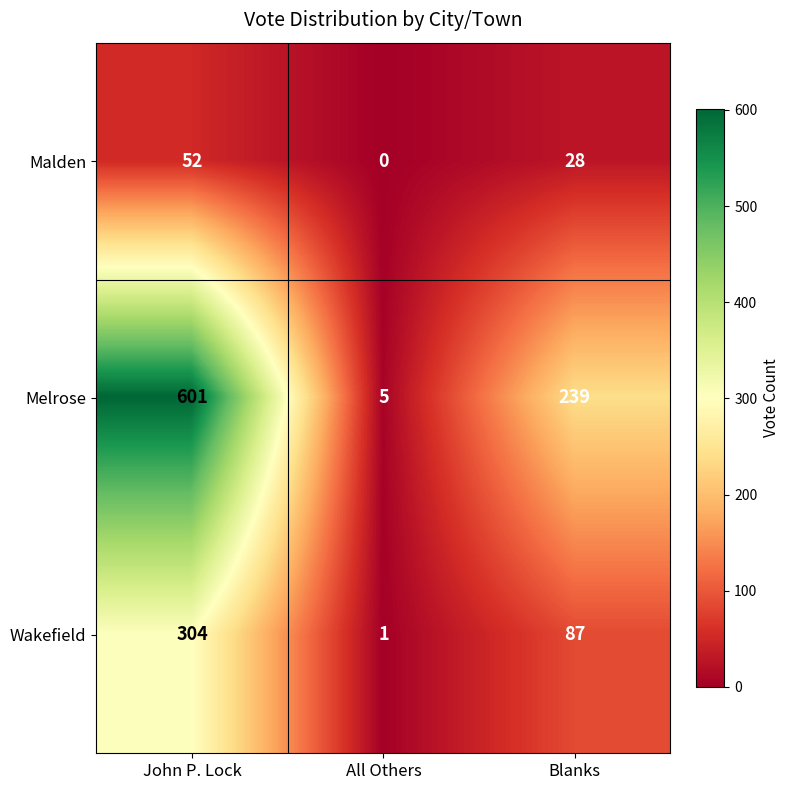

How many series are shown in this chart?

3